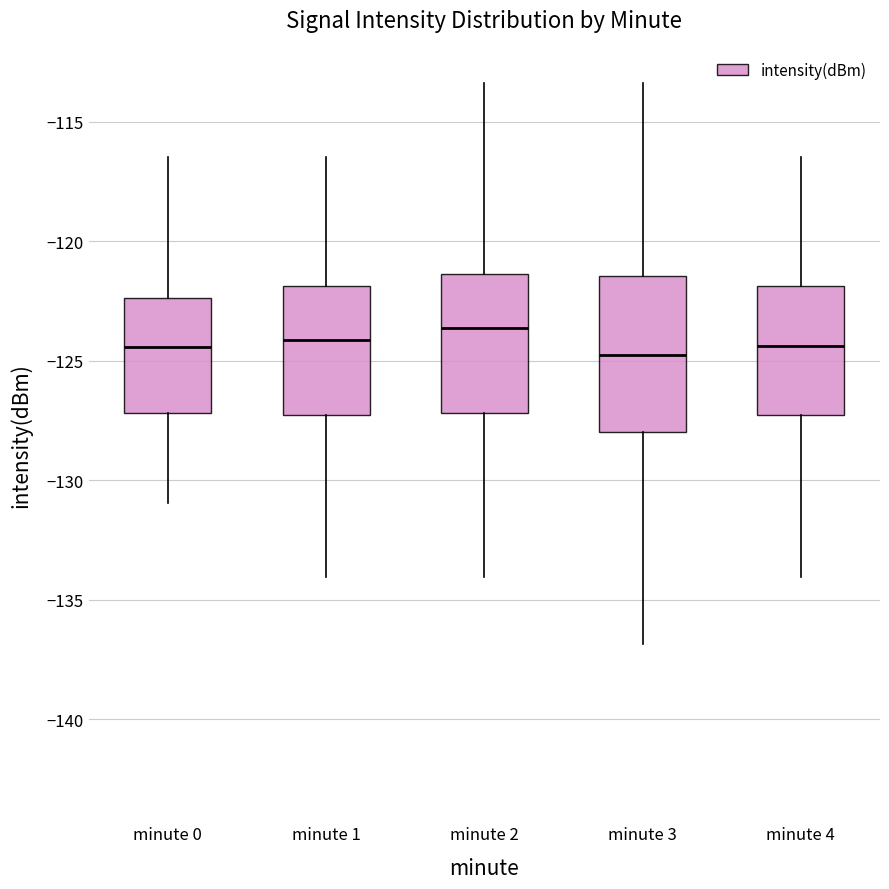

Reading left to right, read every box against the y-axis: the position of its median line, the range the box covers, and the ends of its whiskers. The values are not printed on the chart, so give them approximately, as read against the axis.

minute 0: median -124.5, box -127.0 to -122.5, whiskers -131.0 to -116.5
minute 1: median -124.0, box -127.5 to -122.0, whiskers -134.0 to -116.5
minute 2: median -123.5, box -127.0 to -121.5, whiskers -134.0 to -113.5
minute 3: median -125.0, box -128.0 to -121.5, whiskers -137.0 to -113.5
minute 4: median -124.5, box -127.5 to -122.0, whiskers -134.0 to -116.5